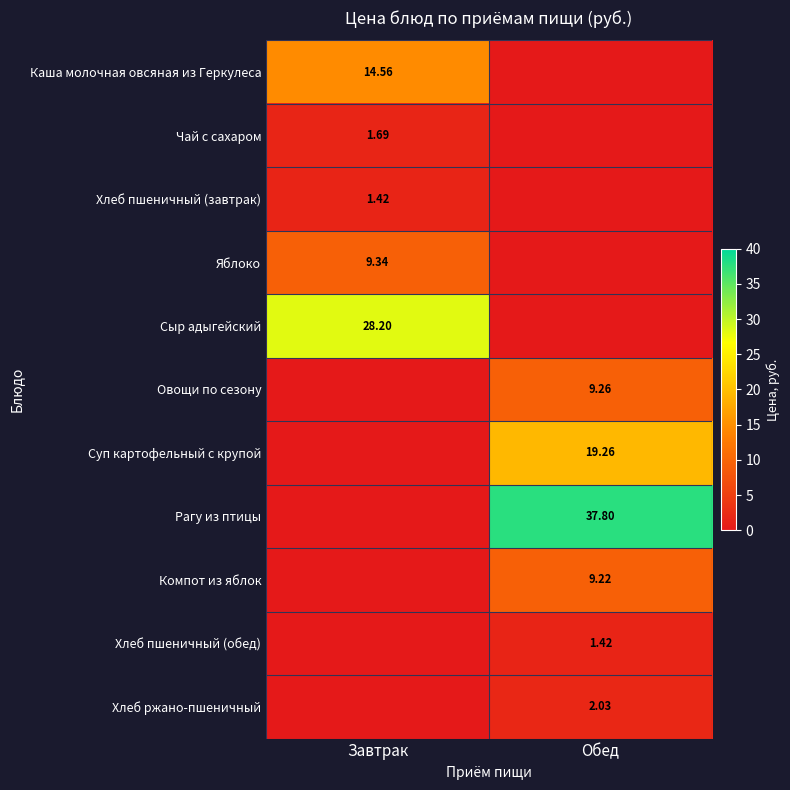

At Обед, list the series in order from largest to smallest.

Рагу из птицы, Суп картофельный с крупой, Овощи по сезону, Компот из яблок, Хлеб ржано-пшеничный, Хлеб пшеничный (обед), Каша молочная овсяная из Геркулеса, Чай с сахаром, Хлеб пшеничный (завтрак), Яблоко, Сыр адыгейский